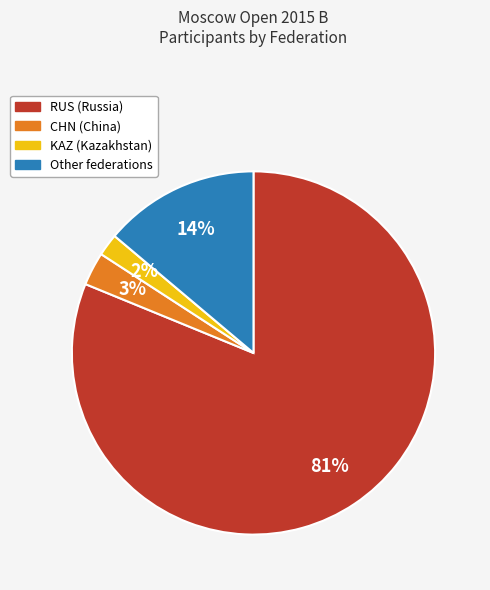

How many slices are in this pie chart?

4